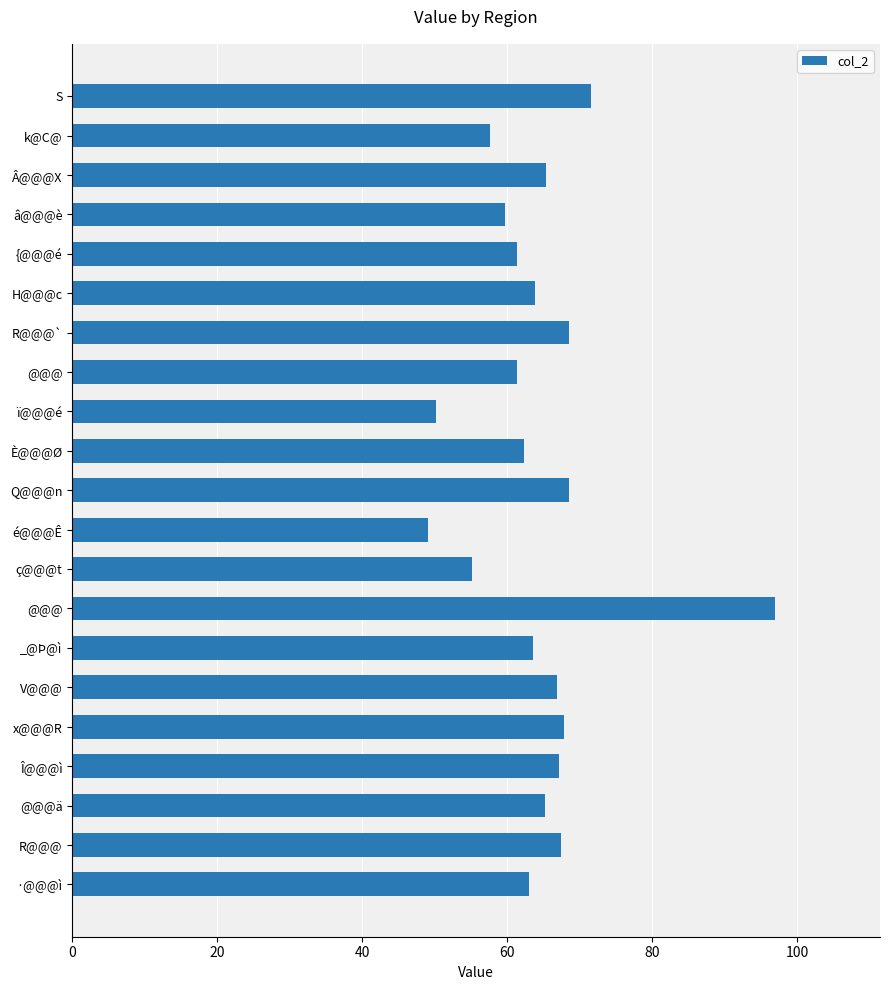

How many distinct data groups are displayed?

1